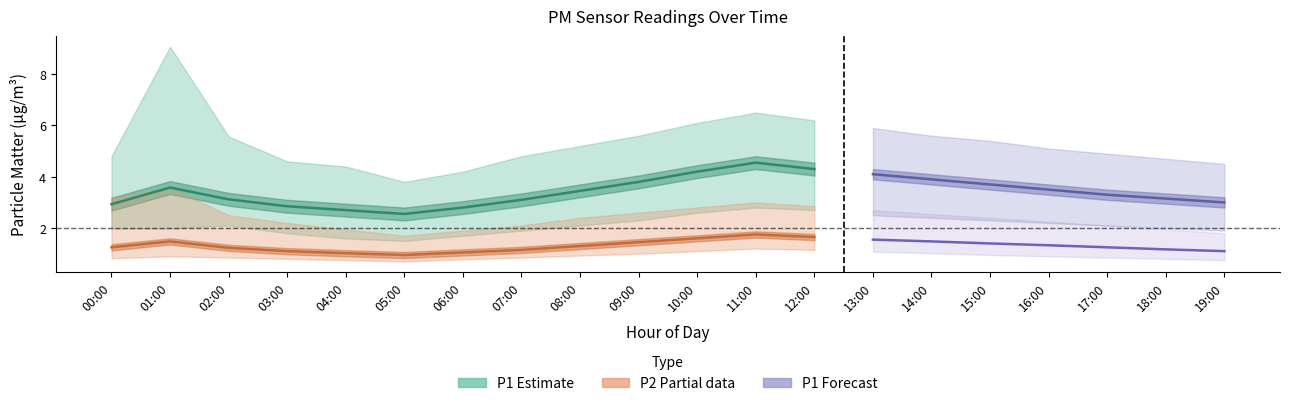

True or false: P1_lower and P1_mean cross at least once.

False